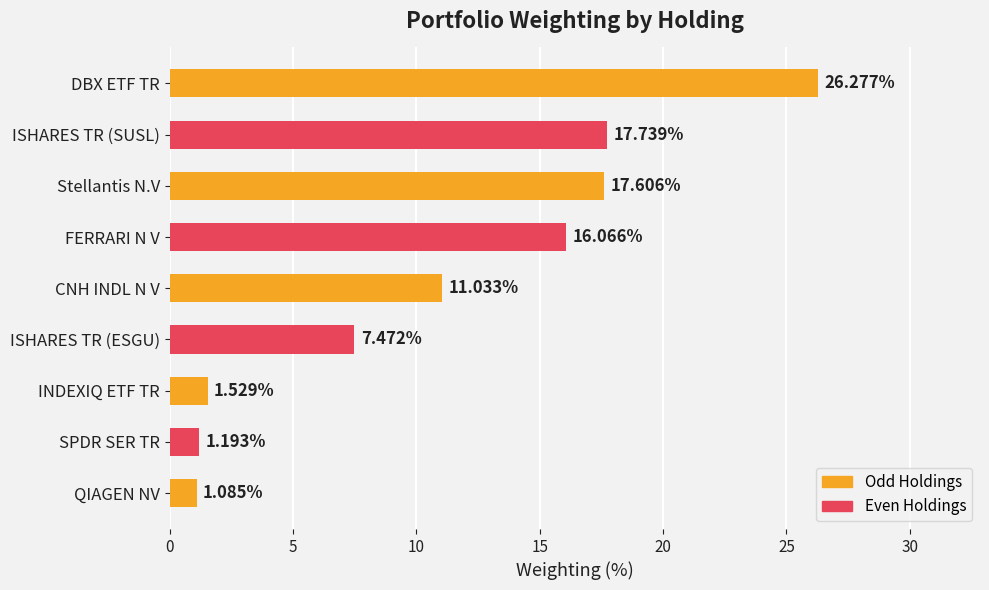

Which category has the highest value across all series?

DBX ETF TR